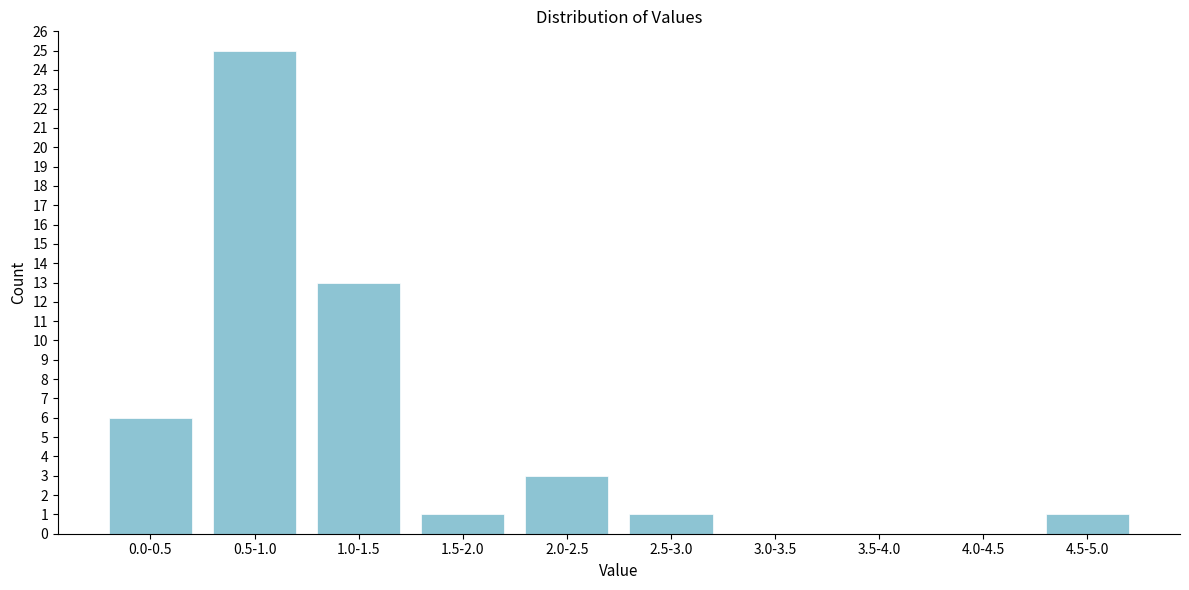

Reading left to right, what are all the values shown in this chart?

0.0-0.5=6	0.5-1.0=25	1.0-1.5=13	1.5-2.0=1	2.0-2.5=3	2.5-3.0=1	3.0-3.5=0	3.5-4.0=0	4.0-4.5=0	4.5-5.0=1